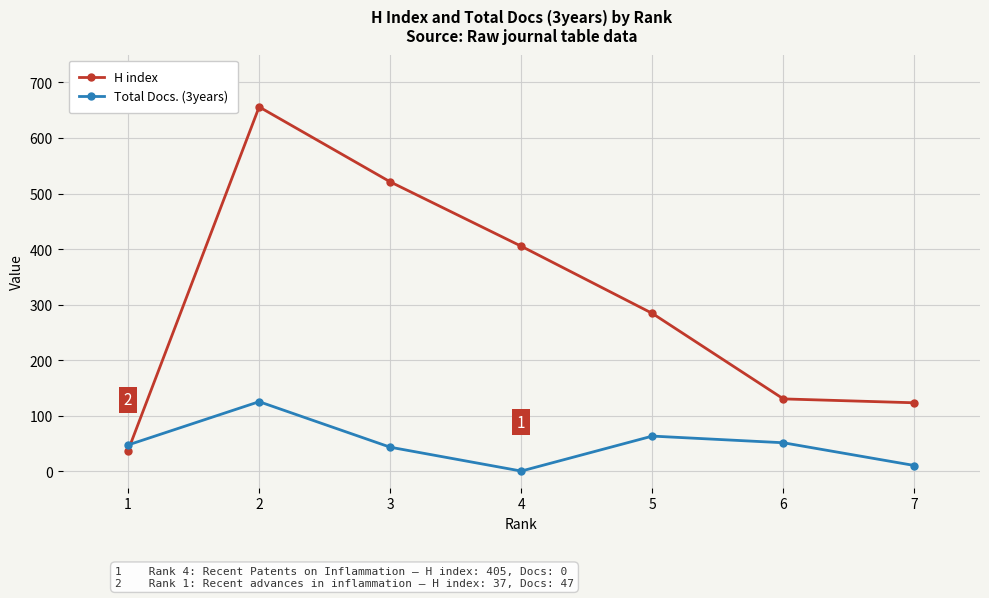

Rank the series at 2 from lowest to highest value.

Total Docs. (3years), H index